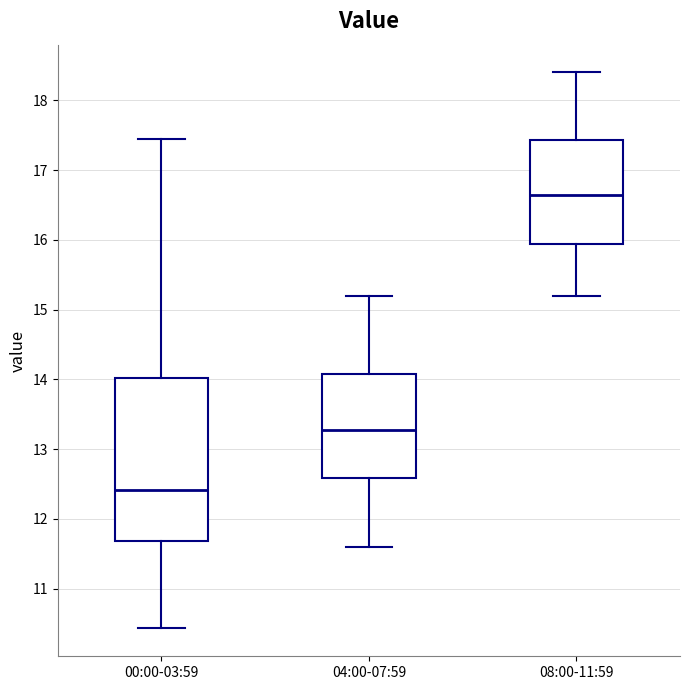

Where does the median line of the box for 00:00-03:59 sit on the y-axis? The values are not printed on the chart, so give them approximately, as read against the axis.

12.4